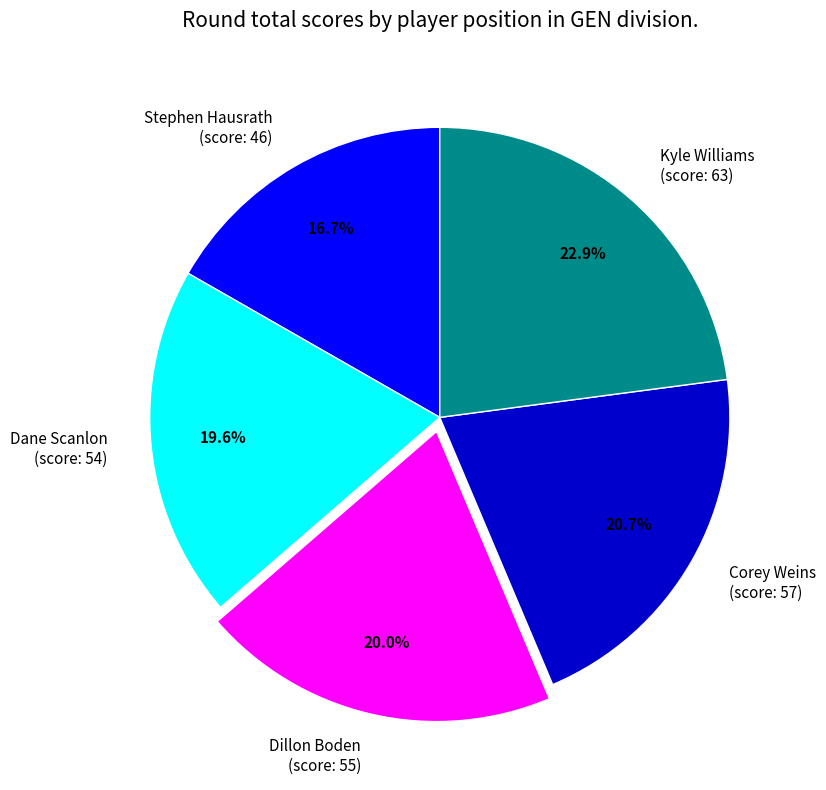

Which category has the smallest portion of the pie?

Stephen Hausrath (score: 46)